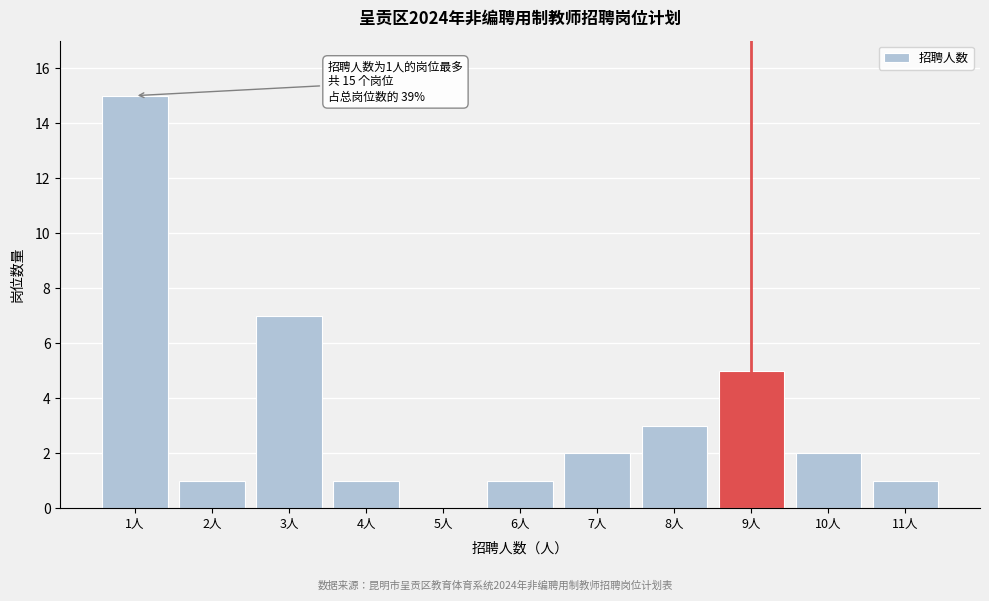

Reading right to left, transcribe all the data shown in this chart.

11人=1	10人=2	9人=5	8人=3	7人=2	6人=1	5人=0	4人=1	3人=7	2人=1	1人=15